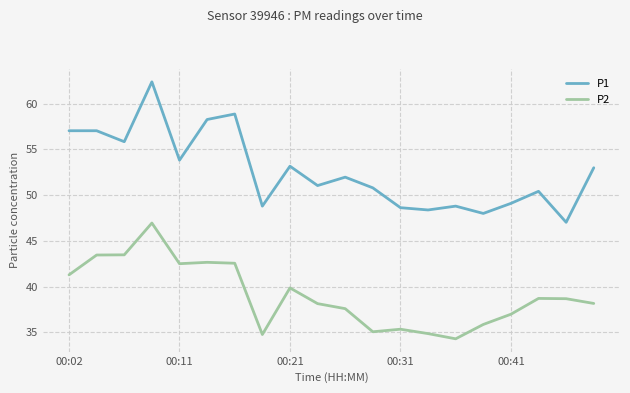

What is the smallest value displayed?

34.3